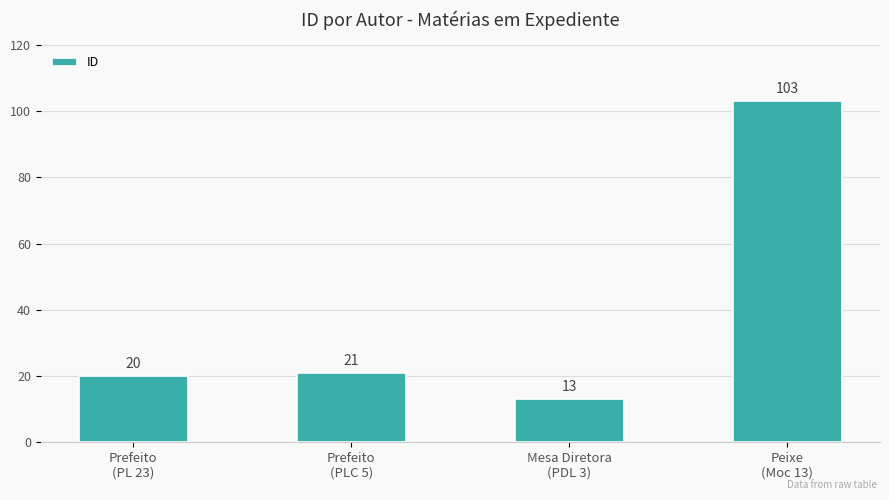

Are the bars horizontal?

No